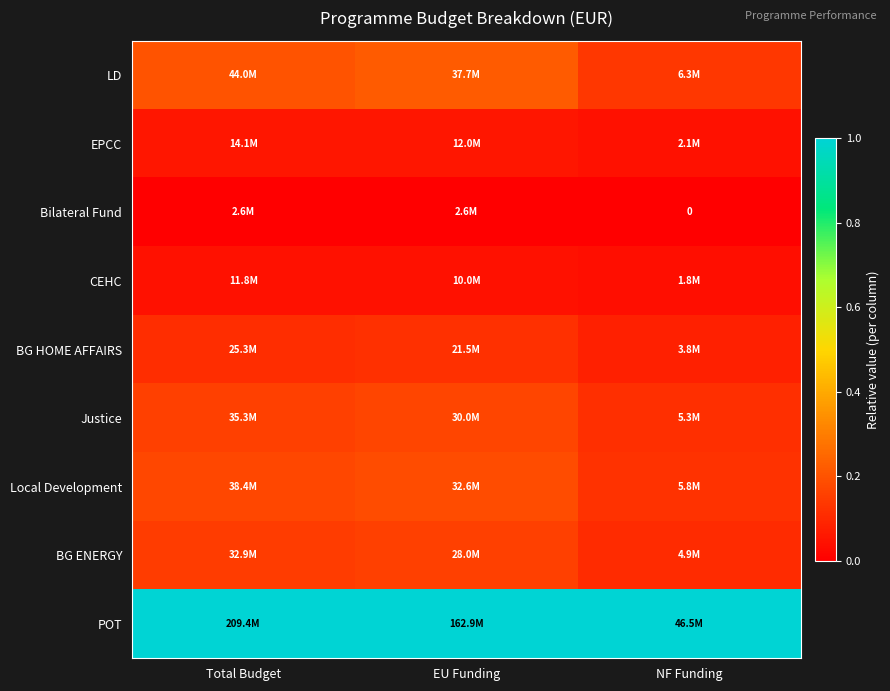

How many distinct data groups are displayed?

9